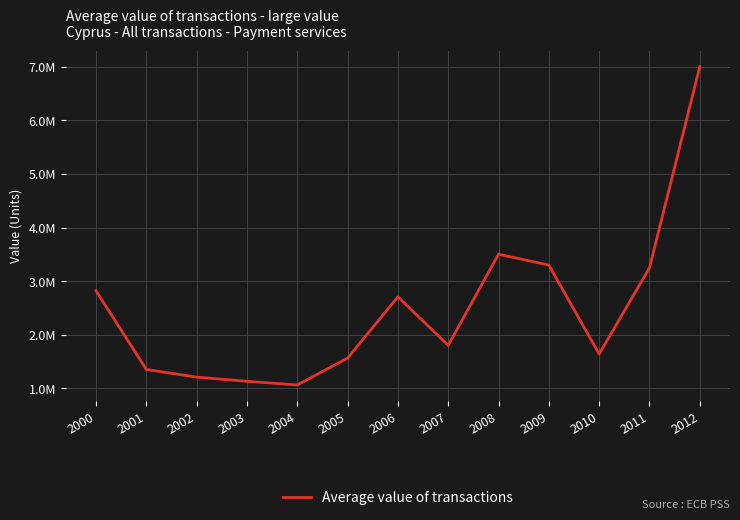

Which category has the lowest value across all series?

2004